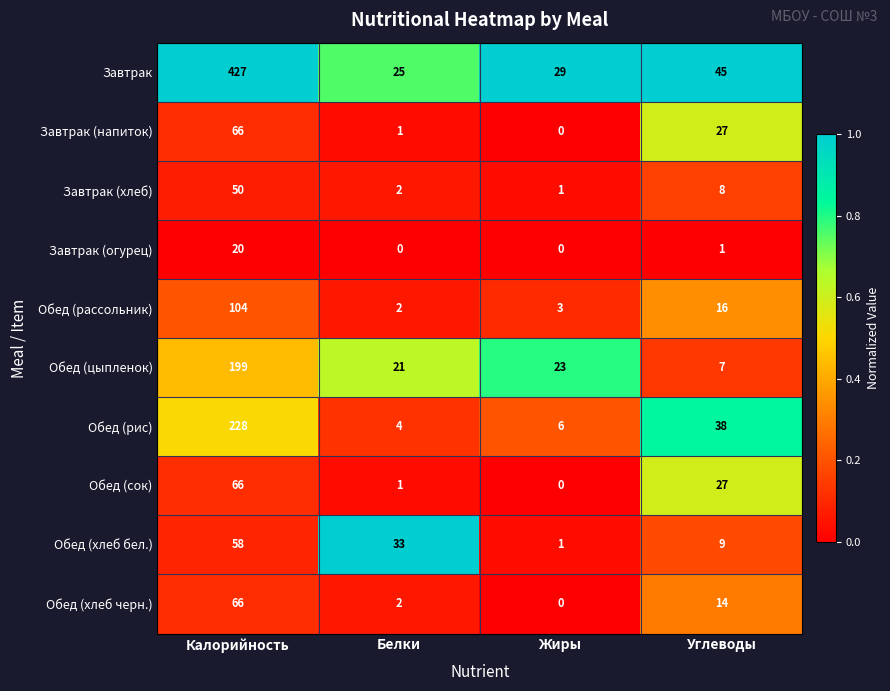

Where does the Обед (хлеб бел.) series first go above 33?

Калорийность